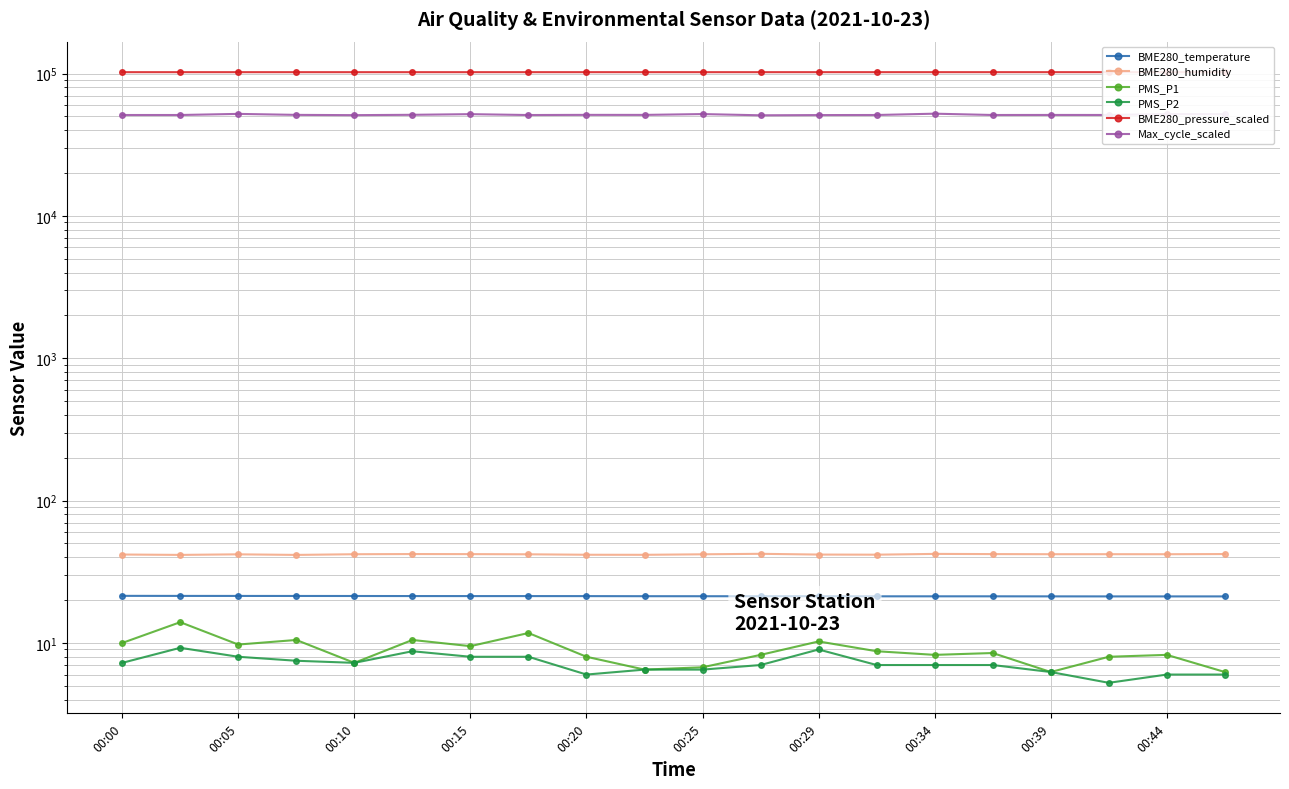

How many interior local valleys does the Max_cycle_scaled series have?

6